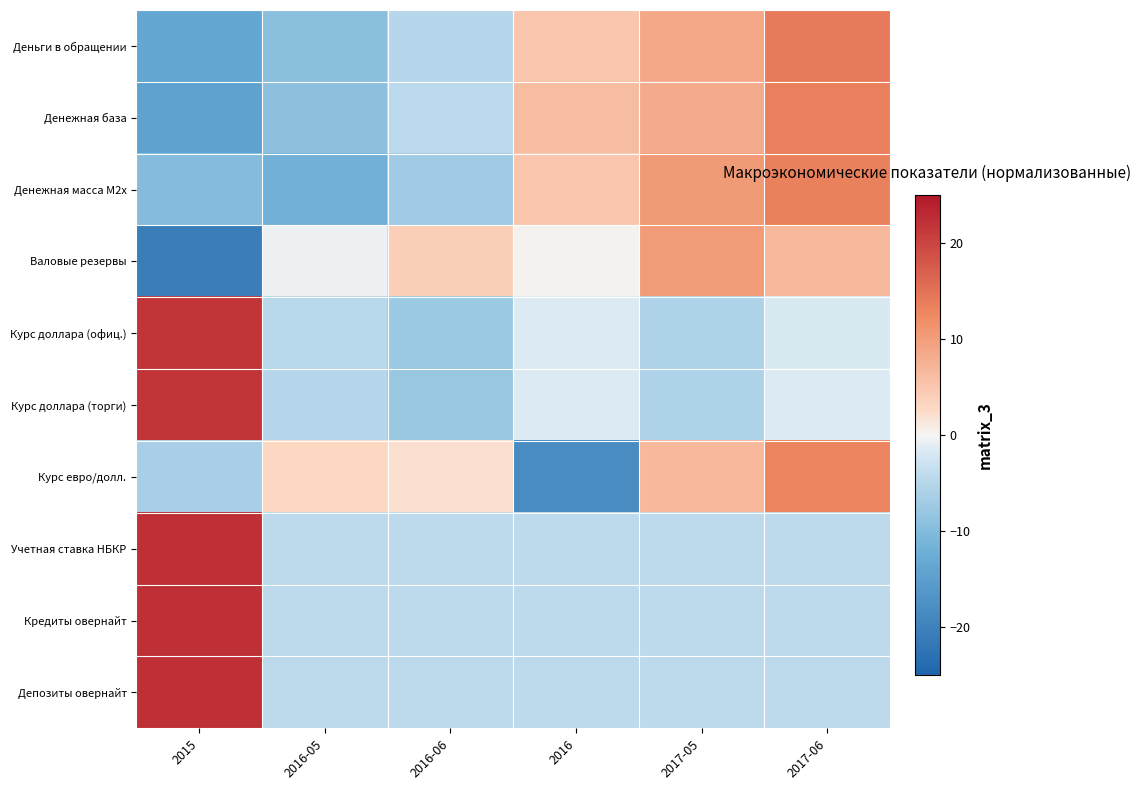

Reading right to left, list all the values displayed in this chart.

Деньги в обращении: 2017-06=14.2	2017-05=8.7	2016=5.0	2016-06=-5.0	2016-05=-9.3	2015=-13.6
Денежная база: 2017-06=13.6	2017-05=8.3	2016=6.1	2016-06=-4.6	2016-05=-9.0	2015=-14.4
Денежная масса М2х: 2017-06=13.3	2017-05=10.5	2016=5.0	2016-06=-7.2	2016-05=-11.8	2015=-9.8
Валовые резервы: 2017-06=6.8	2017-05=10.3	2016=0.2	2016-06=4.0	2016-05=-0.5	2015=-20.8
Курс доллара (офиц.): 2017-06=-1.9	2017-05=-5.7	2016=-1.6	2016-06=-7.7	2016-05=-4.9	2015=21.9
Курс доллара (торги): 2017-06=-1.6	2017-05=-5.7	2016=-1.6	2016-06=-7.9	2016-05=-4.9	2015=21.8
Курс евро/долл.: 2017-06=13.0	2017-05=6.7	2016=-18.3	2016-06=2.0	2016-05=2.9	2015=-6.4
Учетная ставка НБКР: 2017-06=-4.5	2017-05=-4.5	2016=-4.5	2016-06=-4.5	2016-05=-4.5	2015=22.4
Кредиты овернайт: 2017-06=-4.5	2017-05=-4.5	2016=-4.5	2016-06=-4.5	2016-05=-4.5	2015=22.4
Депозиты овернайт: 2017-06=-4.5	2017-05=-4.5	2016=-4.5	2016-06=-4.5	2016-05=-4.5	2015=22.4